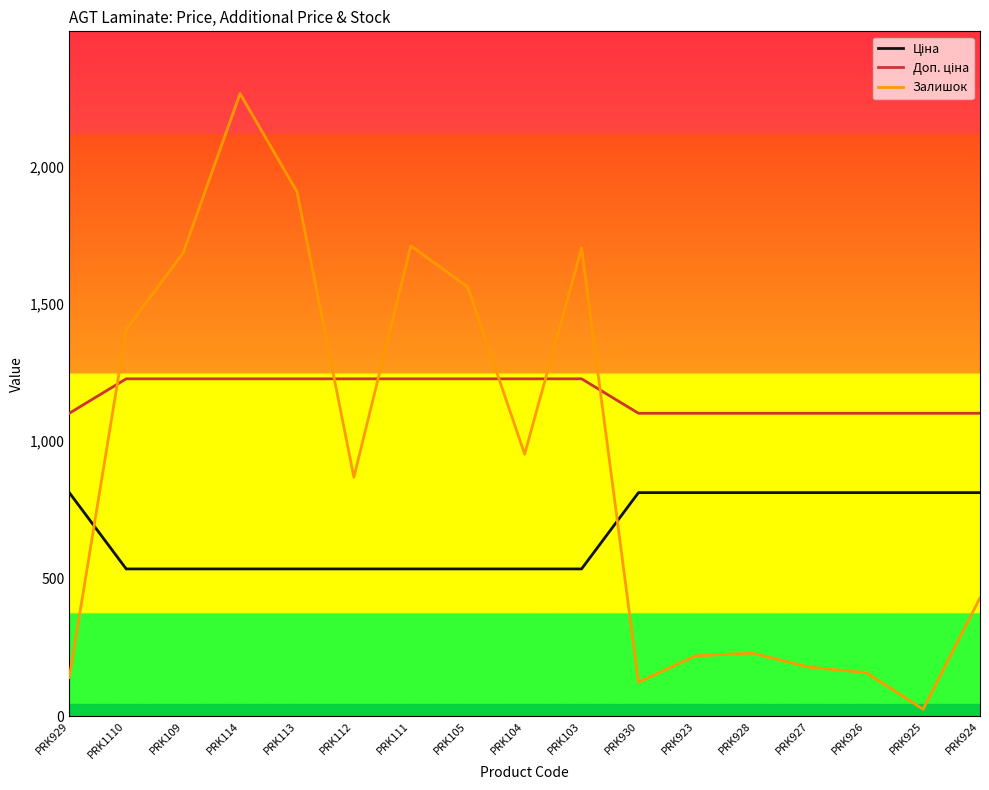

At which category is the sum across all series the highest?

PRK114